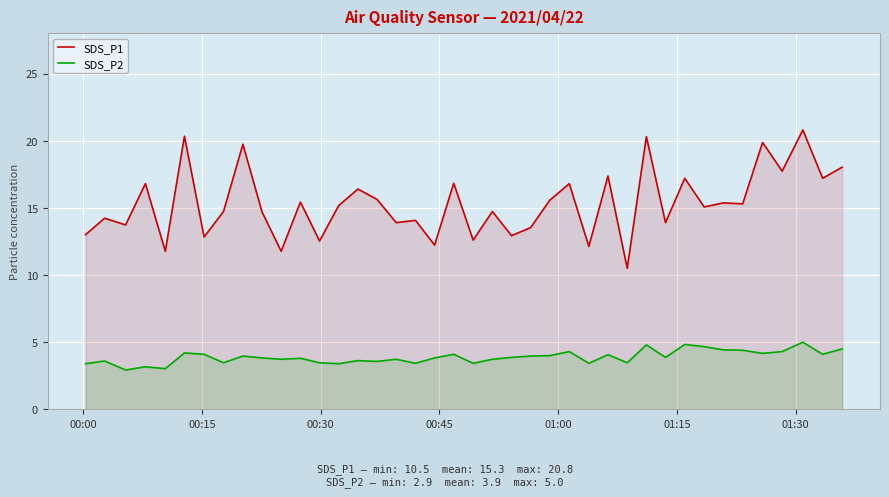

What is the difference between the maximum and minimum values in the SDS_P1 series?

10.3